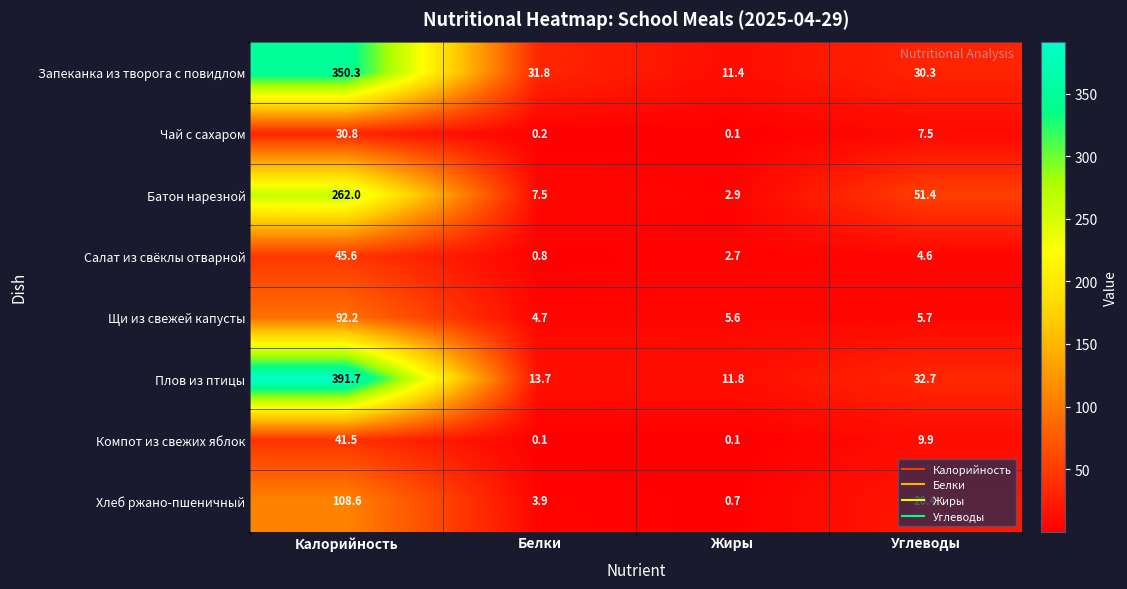

What is the difference between the maximum and minimum values in the Чай с сахаром series?

30.7